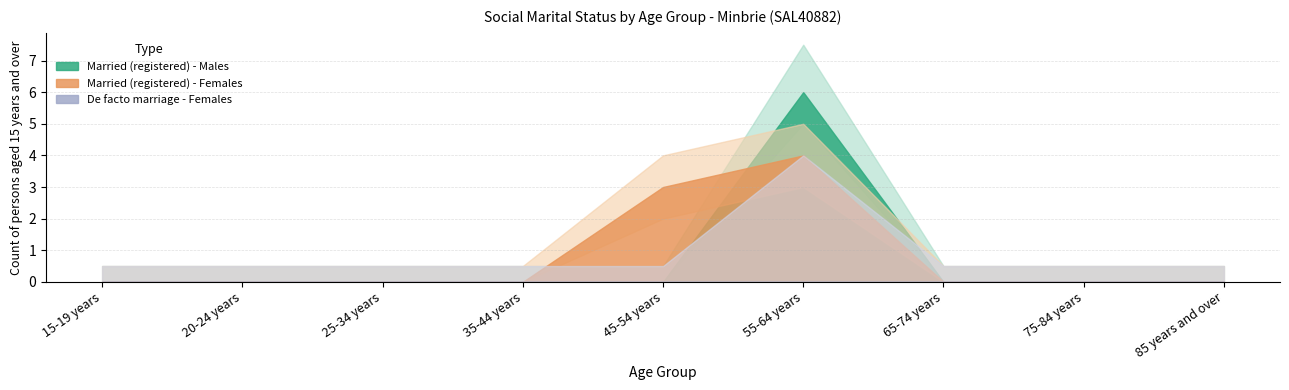

True or false: Married in a registered marriage - Females and Married in a de facto marriage - Females intersect in this chart.

False